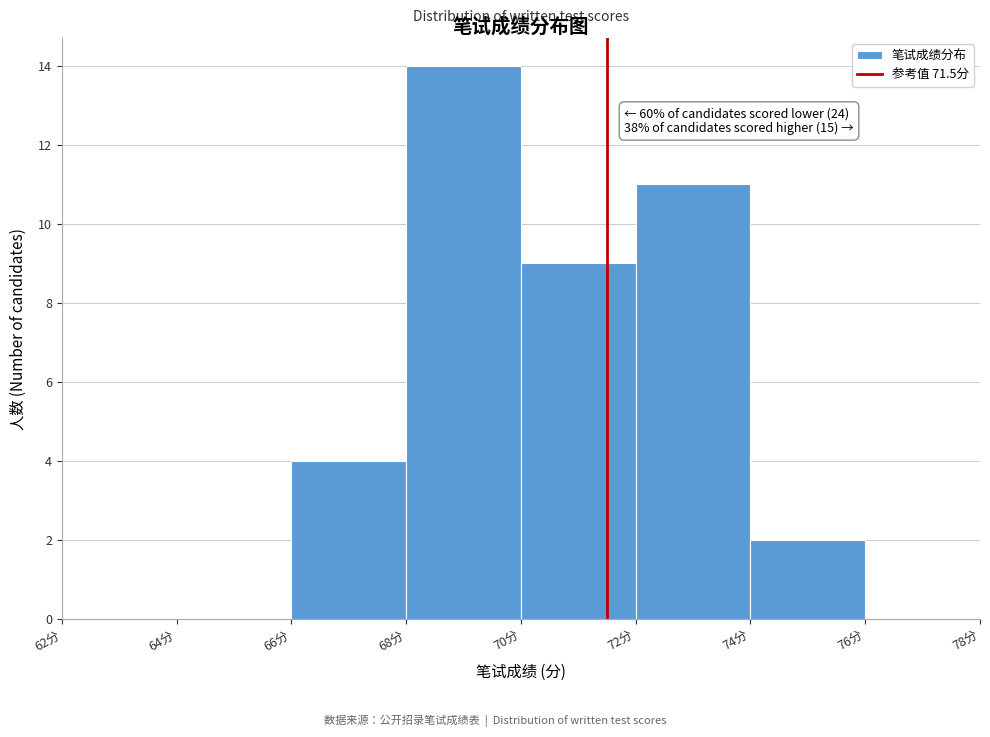

Over which range of the x-axis is the bar tallest?

68 to 70